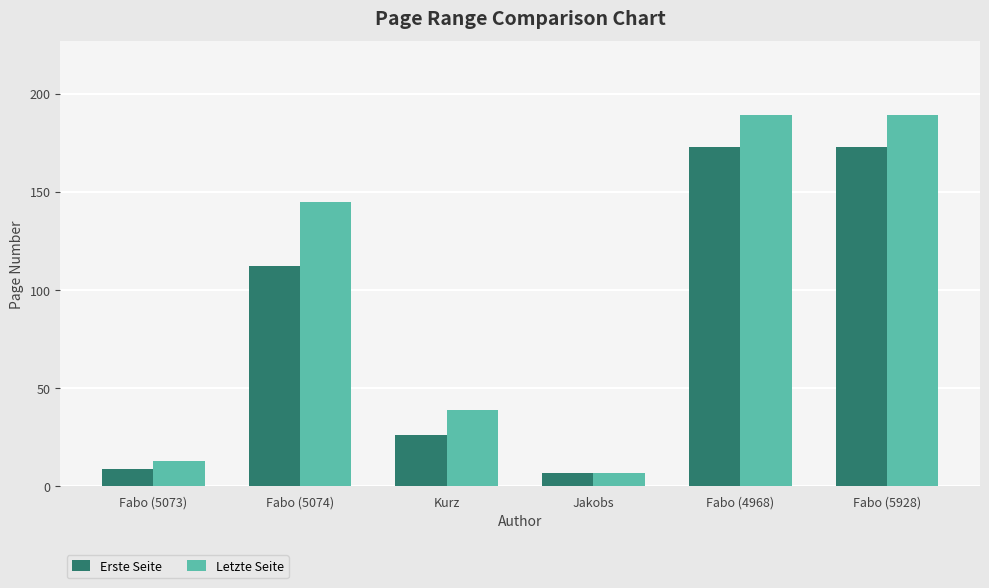

What is the label of the 6th bar from the right?

Fabo (5073)